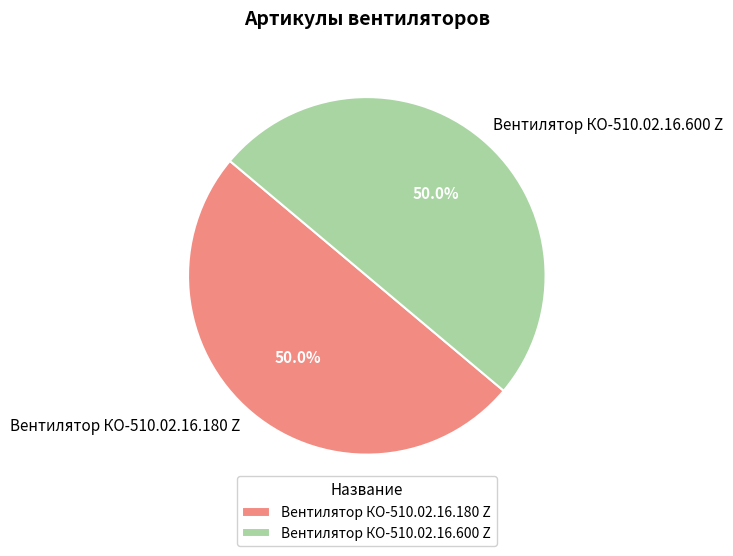

To the nearest percent, what portion does Вентилятор КО-510.02.16.600 Z represent?

50%